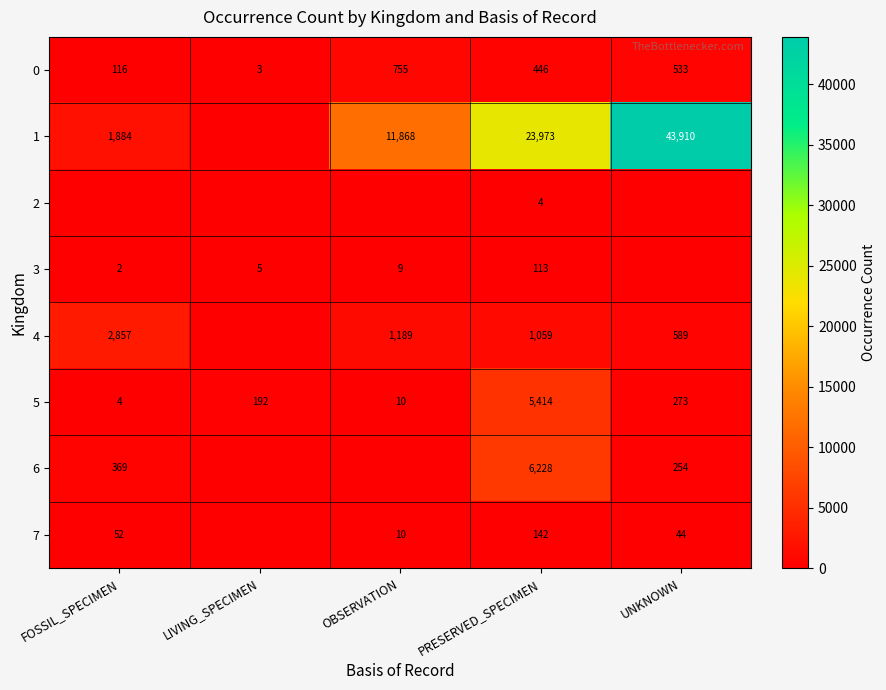

At which category is the sum across all series the highest?

UNKNOWN